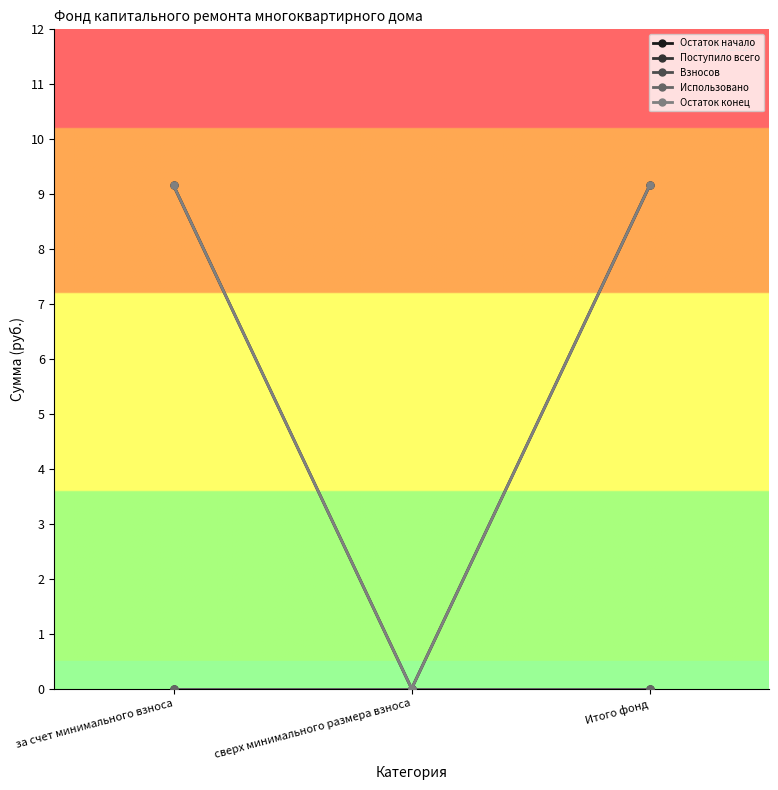

What is the spread (max minus min) of values at за счет минимального взноса?

9.2